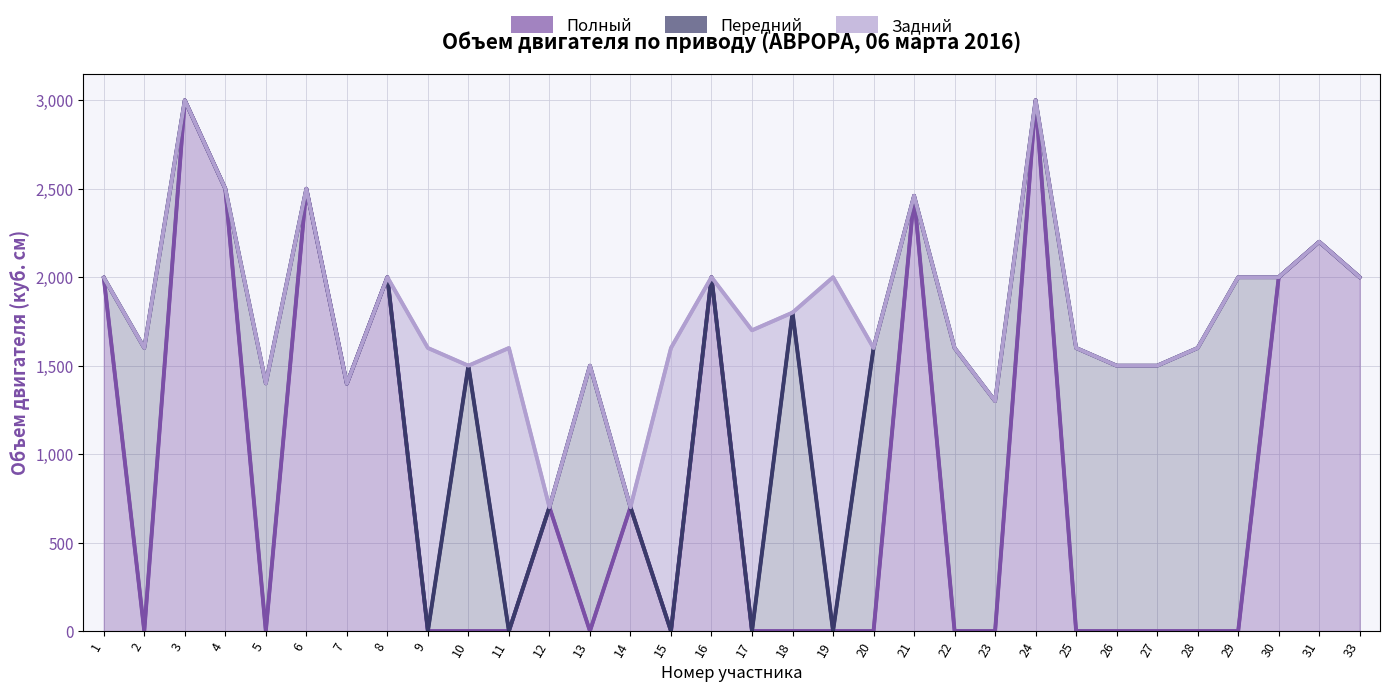

Where do Передний and Задний first cross each other?

9 and 10